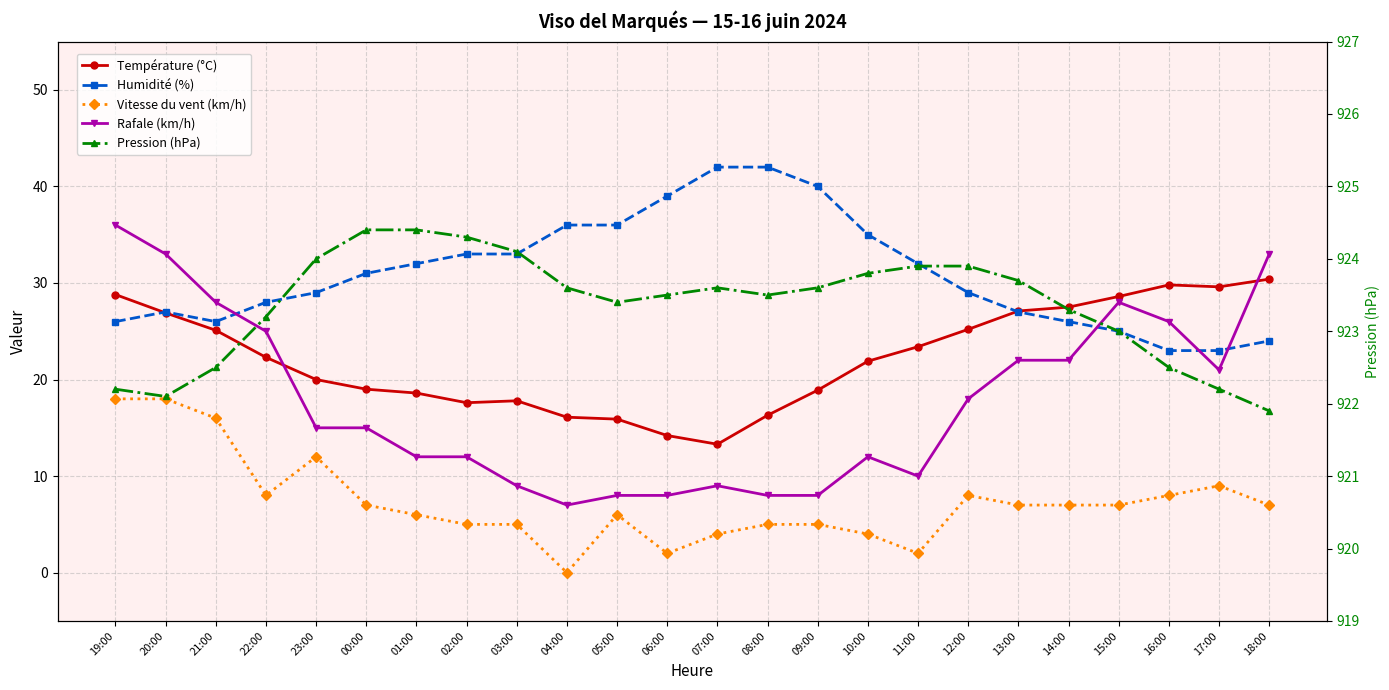

Reading right to left, list all the values displayed in this chart.

Température (°C): 18:00=30.4	17:00=29.6	16:00=29.8	15:00=28.6	14:00=27.5	13:00=27.1	12:00=25.2	11:00=23.4	10:00=21.9	09:00=18.9	08:00=16.3	07:00=13.3	06:00=14.2	05:00=15.9	04:00=16.1	03:00=17.8	02:00=17.6	01:00=18.6	00:00=19.0	23:00=20.0	22:00=22.3	21:00=25.1	20:00=26.9	19:00=28.8
Humidité (%): 18:00=24.0	17:00=23.0	16:00=23.0	15:00=25.0	14:00=26.0	13:00=27.0	12:00=29.0	11:00=32.0	10:00=35.0	09:00=40.0	08:00=42.0	07:00=42.0	06:00=39.0	05:00=36.0	04:00=36.0	03:00=33.0	02:00=33.0	01:00=32.0	00:00=31.0	23:00=29.0	22:00=28.0	21:00=26.0	20:00=27.0	19:00=26.0
Vitesse du vent (km/h): 18:00=7.0	17:00=9.0	16:00=8.0	15:00=7.0	14:00=7.0	13:00=7.0	12:00=8.0	11:00=2.0	10:00=4.0	09:00=5.0	08:00=5.0	07:00=4.0	06:00=2.0	05:00=6.0	04:00=0.0	03:00=5.0	02:00=5.0	01:00=6.0	00:00=7.0	23:00=12.0	22:00=8.0	21:00=16.0	20:00=18.0	19:00=18.0
Rafale (km/h): 18:00=33.0	17:00=21.0	16:00=26.0	15:00=28.0	14:00=22.0	13:00=22.0	12:00=18.0	11:00=10.0	10:00=12.0	09:00=8.0	08:00=8.0	07:00=9.0	06:00=8.0	05:00=8.0	04:00=7.0	03:00=9.0	02:00=12.0	01:00=12.0	00:00=15.0	23:00=15.0	22:00=25.0	21:00=28.0	20:00=33.0	19:00=36.0
Pression (hPa): 18:00=921.9	17:00=922.2	16:00=922.5	15:00=923.0	14:00=923.3	13:00=923.7	12:00=923.9	11:00=923.9	10:00=923.8	09:00=923.6	08:00=923.5	07:00=923.6	06:00=923.5	05:00=923.4	04:00=923.6	03:00=924.1	02:00=924.3	01:00=924.4	00:00=924.4	23:00=924.0	22:00=923.2	21:00=922.5	20:00=922.1	19:00=922.2